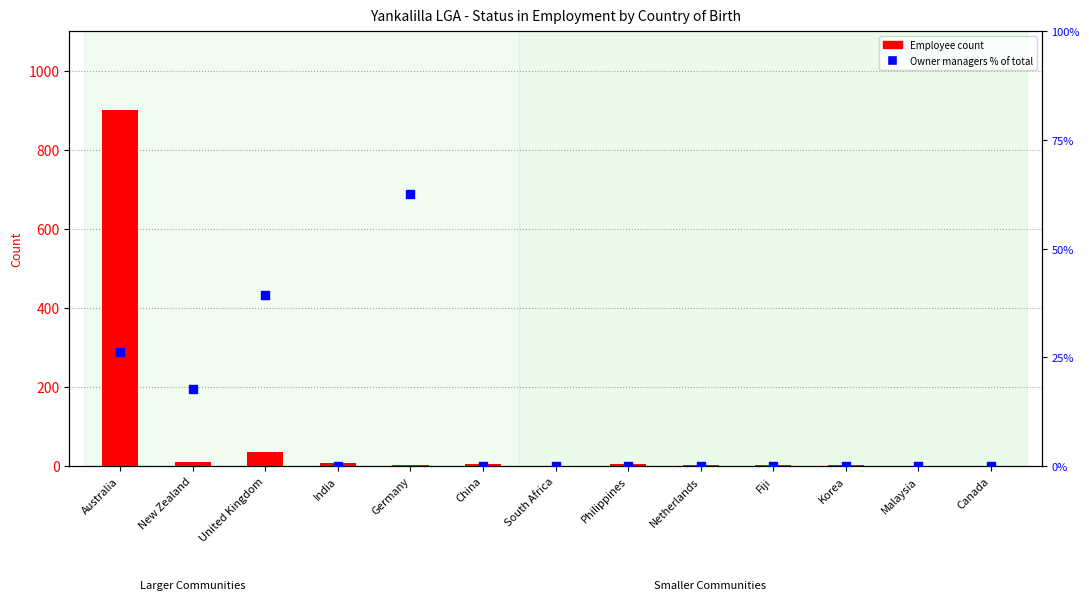

Which series has the largest total across all categories?

Employee